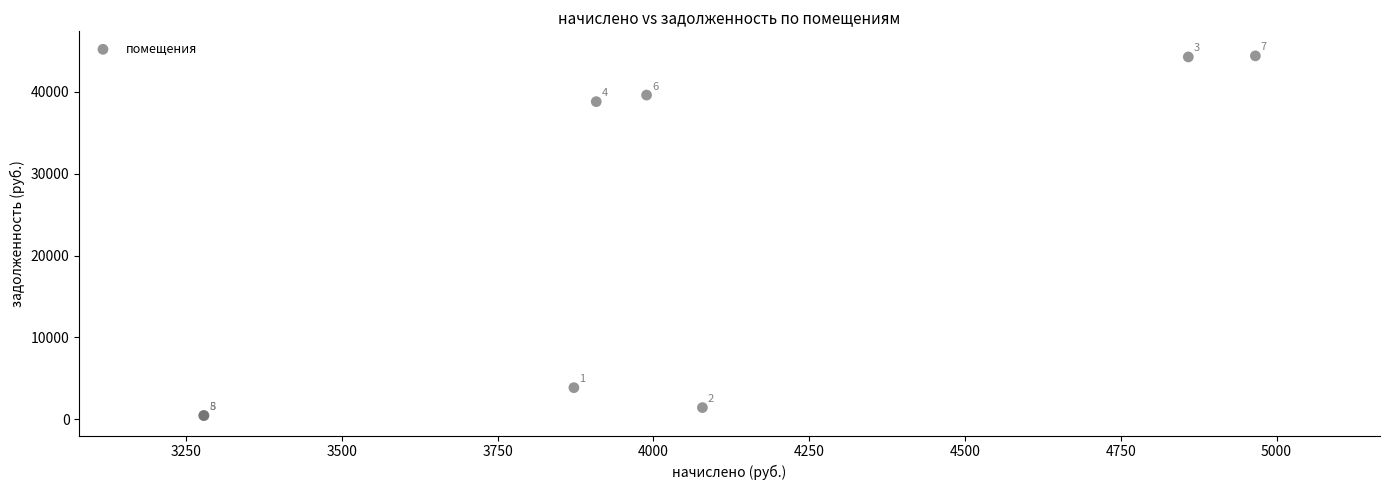

What Y value in the scatter plot is closest to 22420?

38805.0